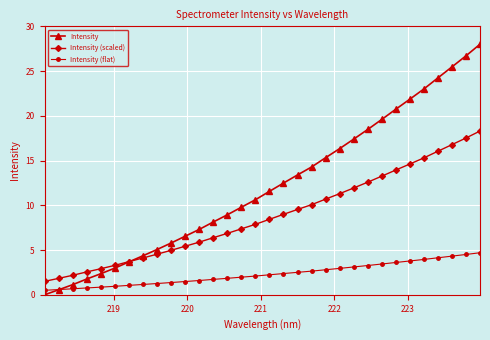

Which series has the largest total across all categories?

Intensity